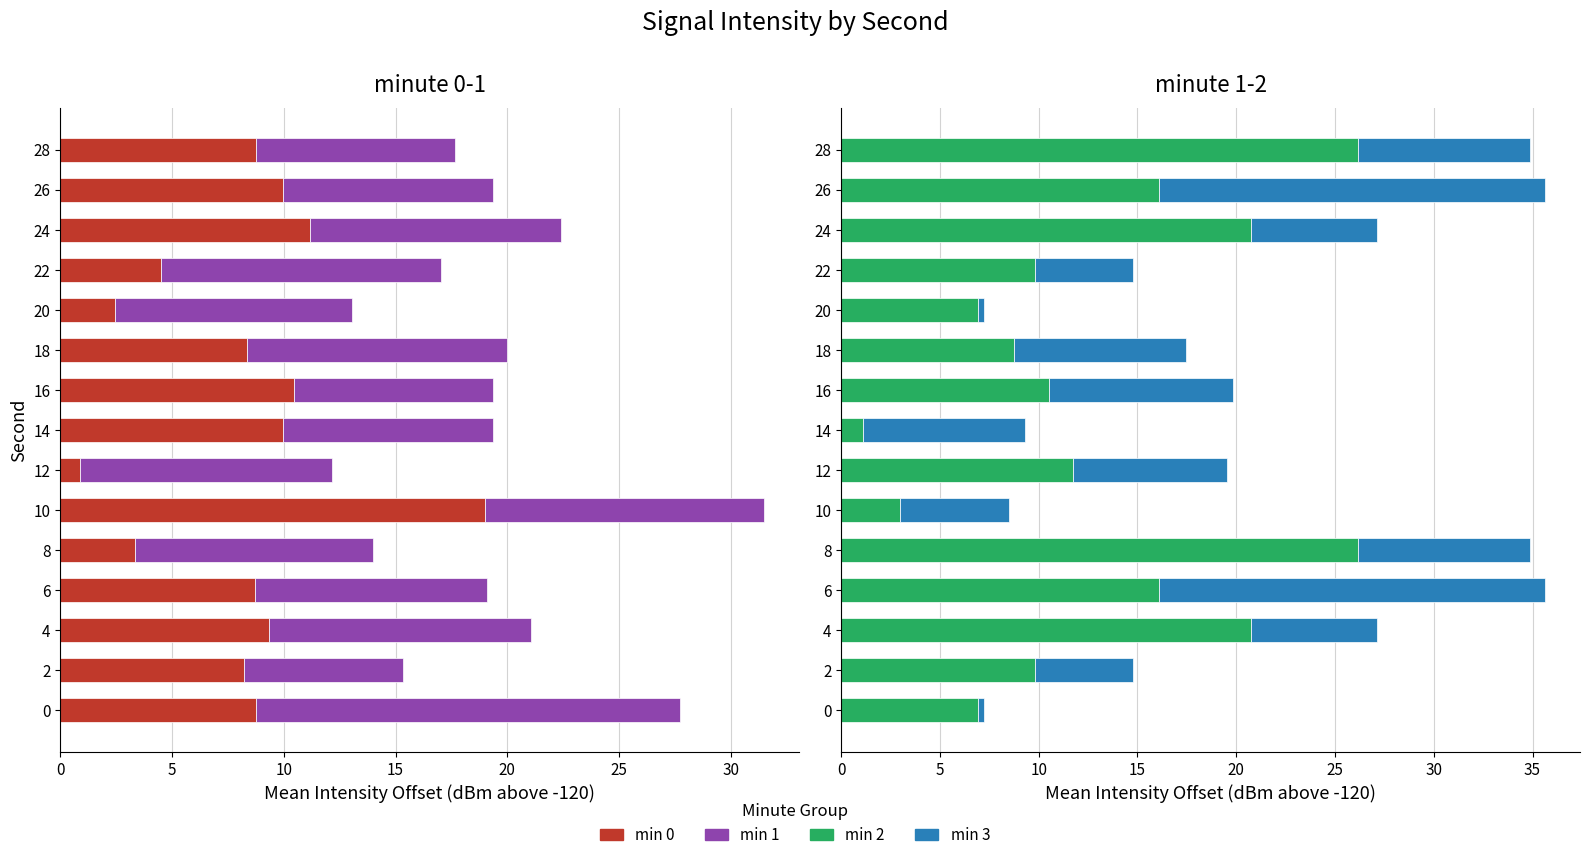

Rank the series by their maximum value, from lowest to highest.

min 1, min 0, min 3, min 2